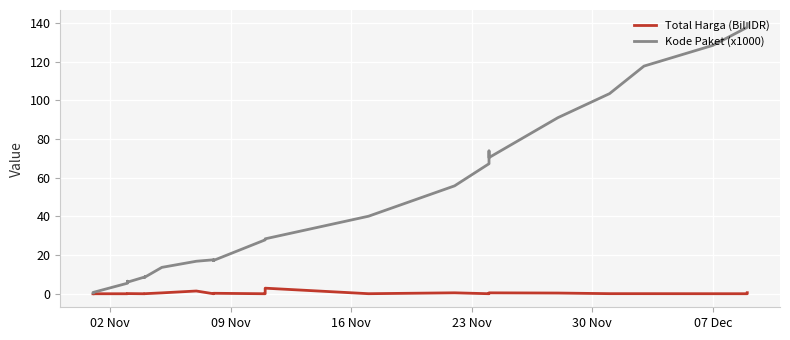

How many categories are shown in the chart?

35